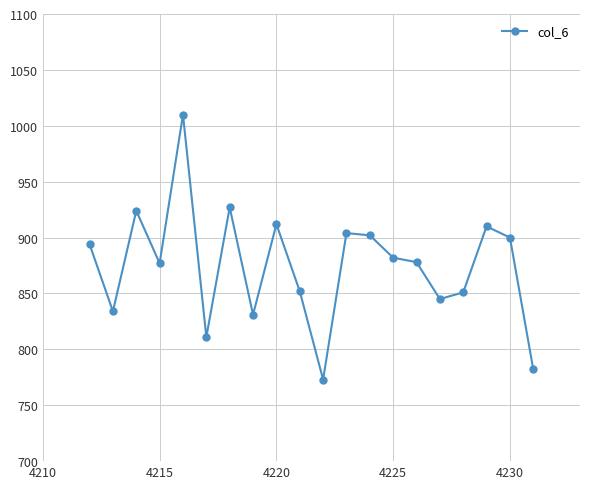

What is the maximum value shown in the chart?

1010